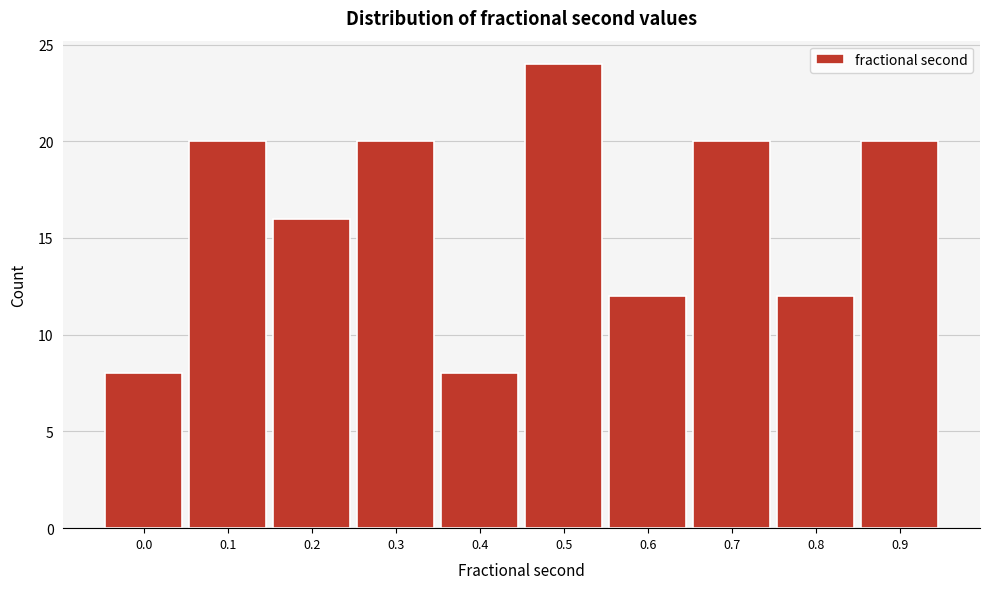

Reading left to right, what are all the values shown in this chart?

0.0=8	0.1=20	0.2=16	0.3=20	0.4=8	0.5=24	0.6=12	0.7=20	0.8=12	0.9=20